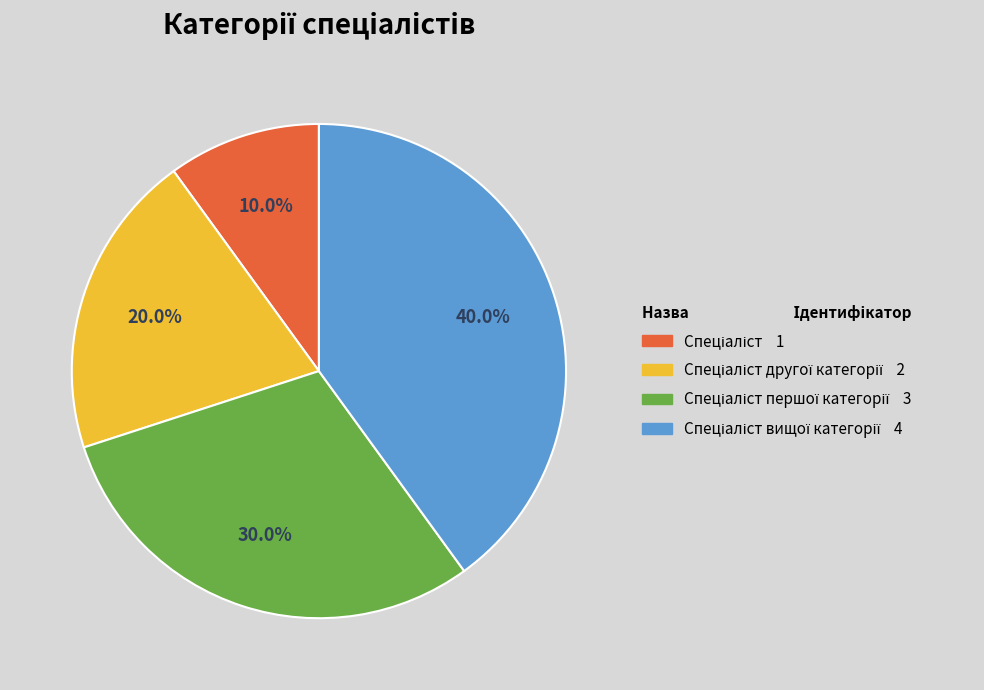

How many segments does this pie chart have?

4